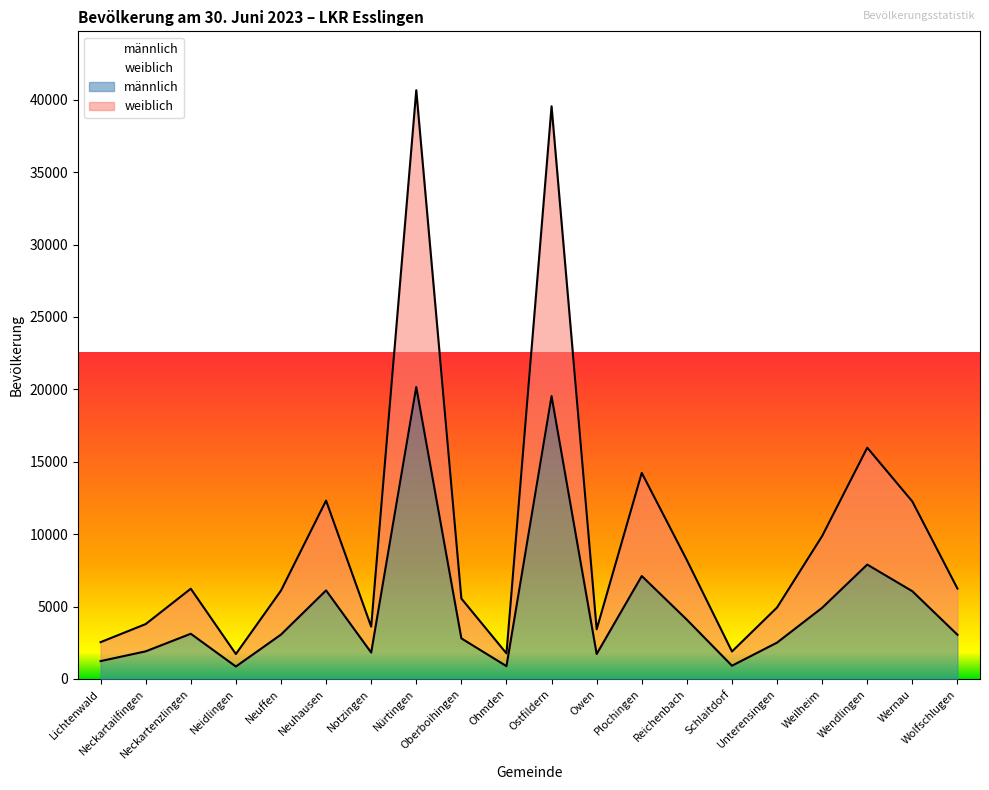

What position from the right is Neidlingen?

17